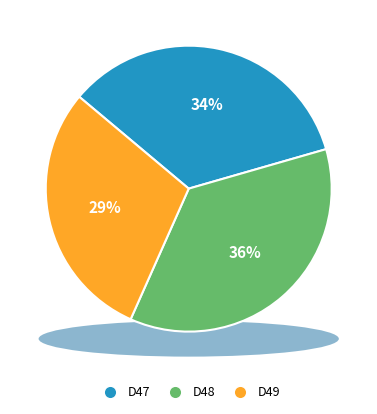

The D47 slice represents 49% of the pie. True or false?

False